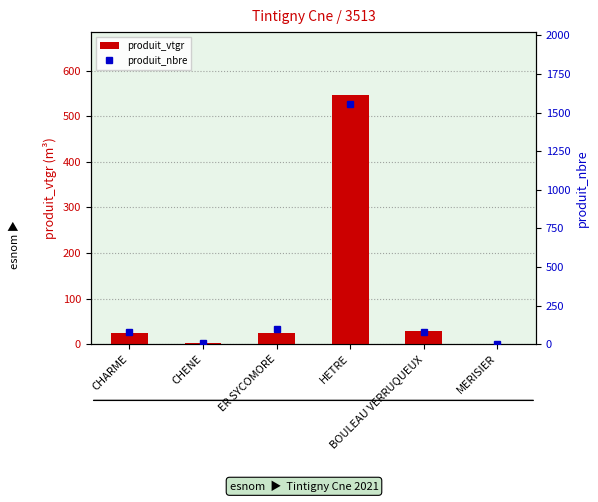

What is the highest value of the produit_vtgr series?

547.7